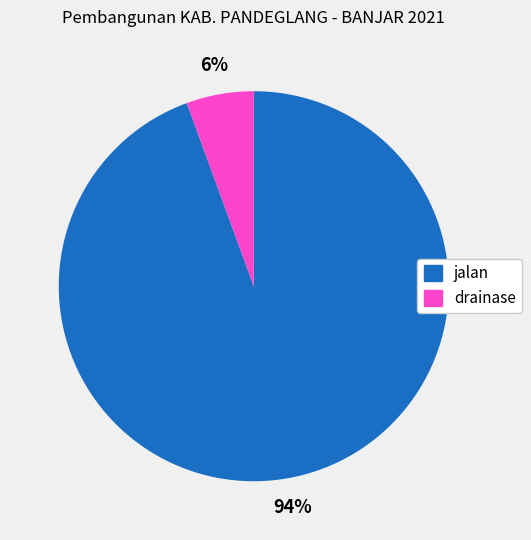

Do jalan and drainase together represent more than half of the pie?

Yes